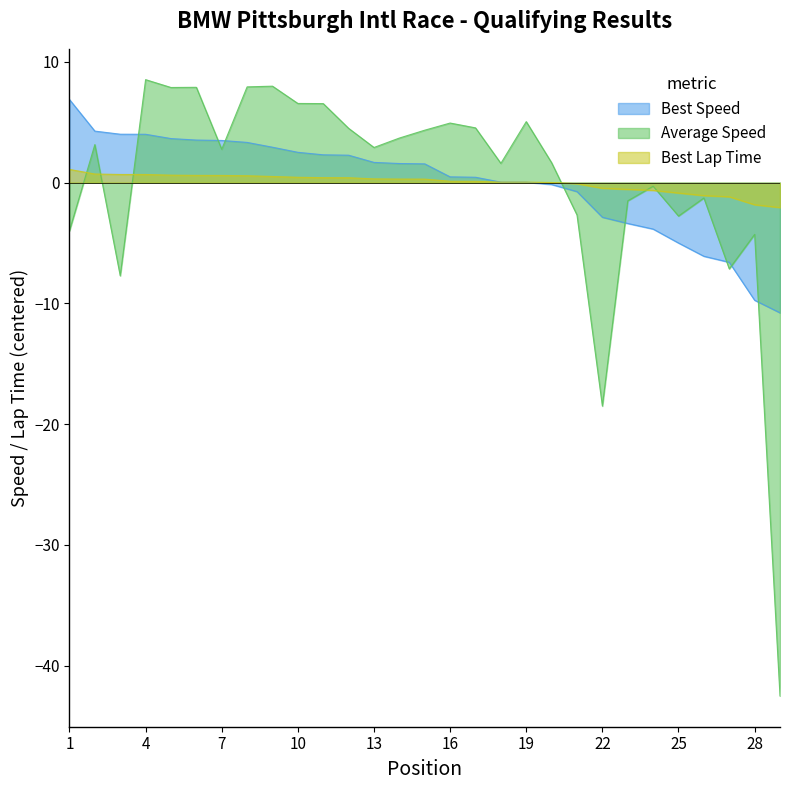

How many lines are shown in the chart?

3